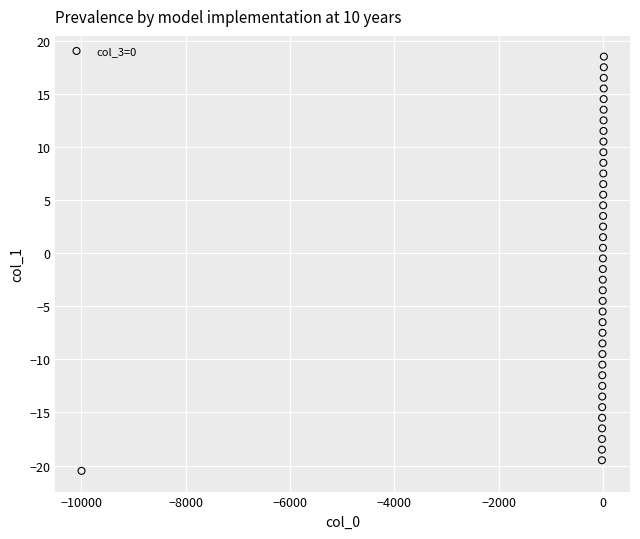

What is the range of Y values (max minus min)?

39.0